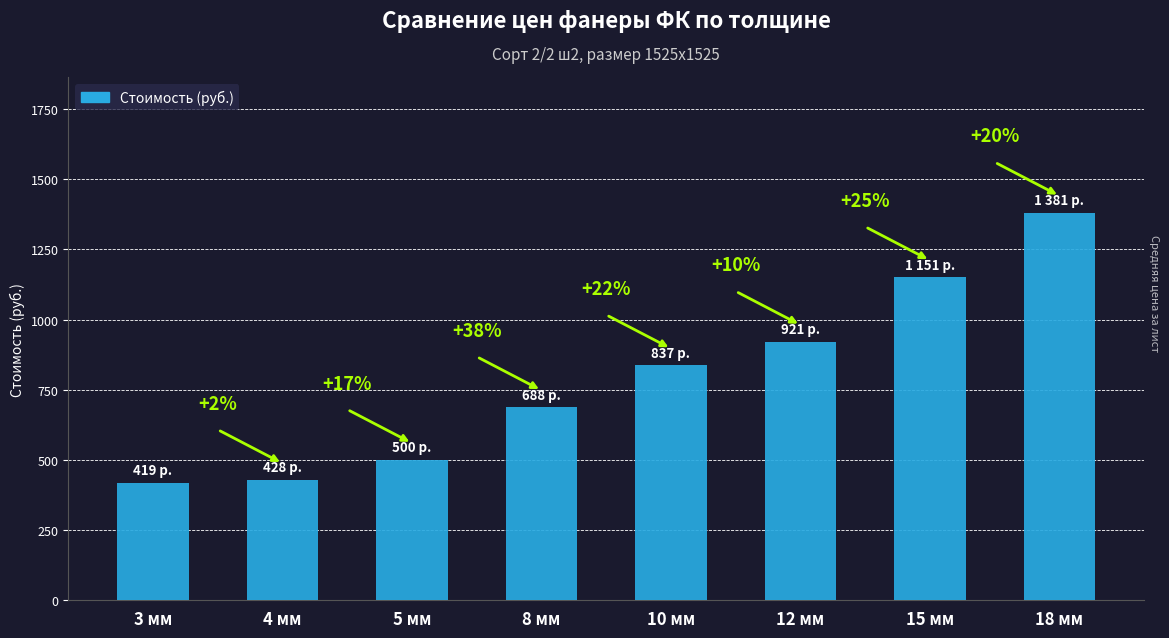

What is the maximum value shown in the chart?

1381